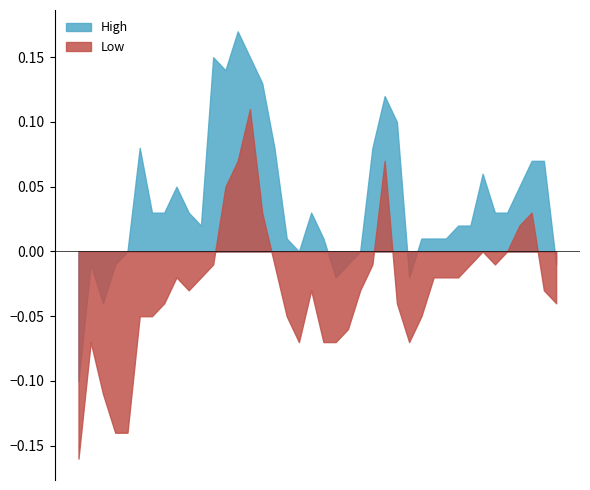

Rank the series by their average value, from lowest to highest.

Low, High